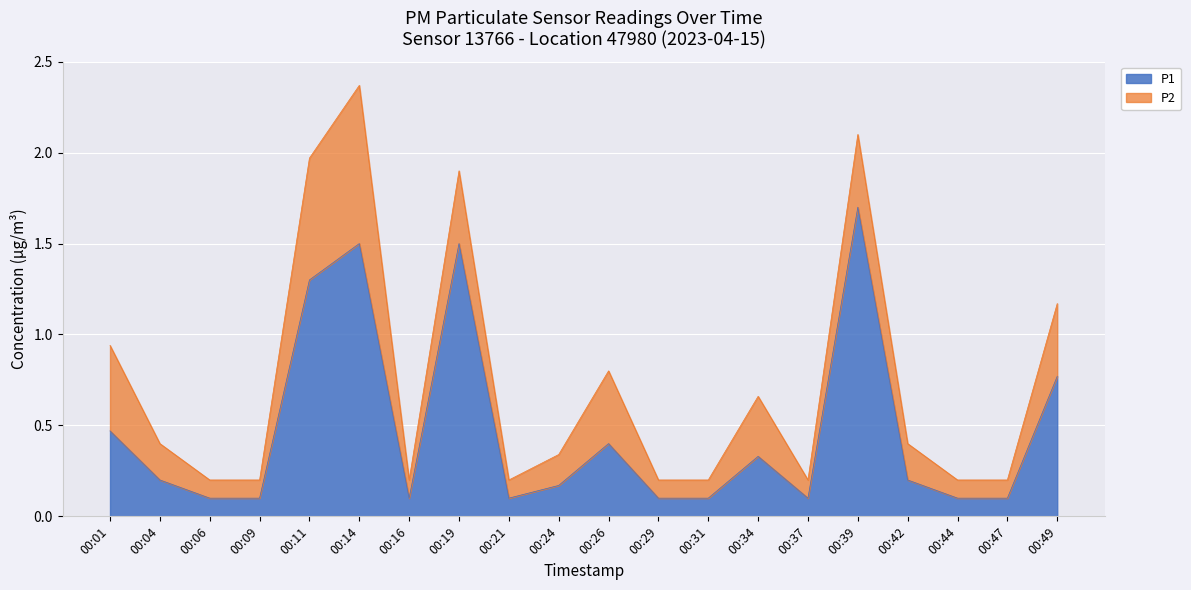

At which category is the sum across all series the highest?

00:14